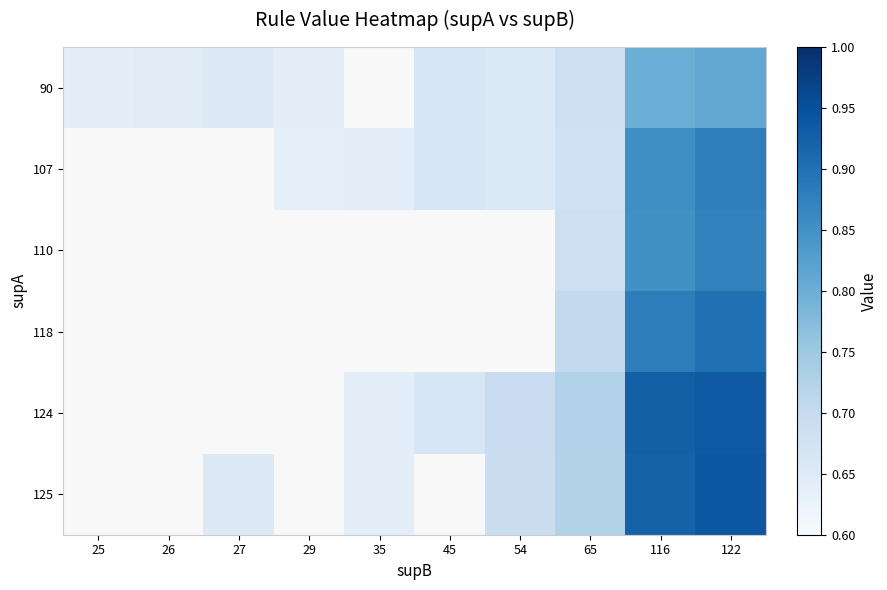

Count the 125 values in the range 0 to 1.

6